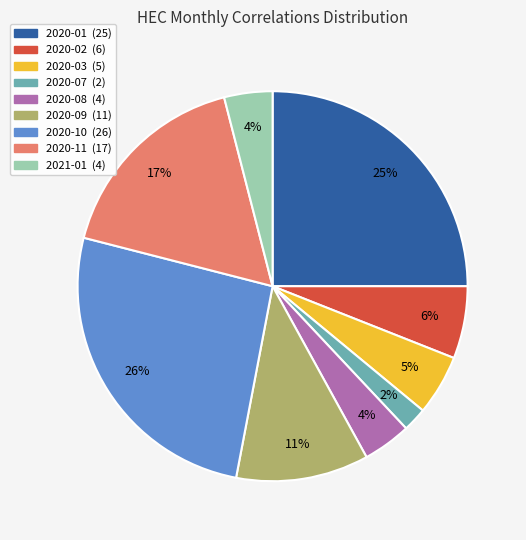

Does any single category account for the majority?

No